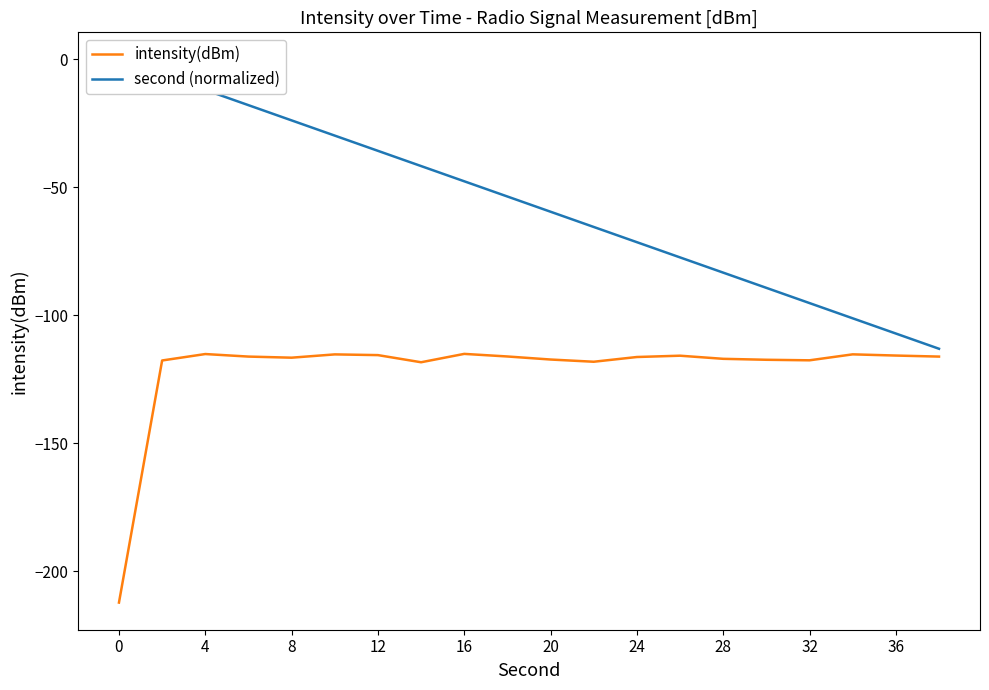

How many values in the second (normalized) series exceed -53?

9